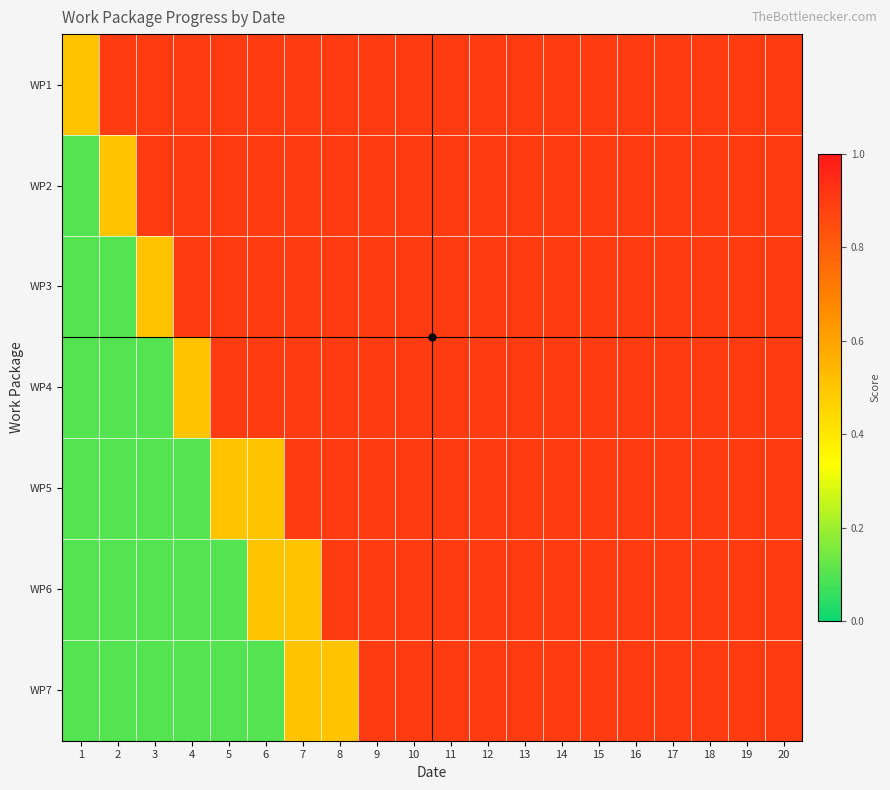

Rank the series at 8 from highest to lowest value.

WP1, WP2, WP3, WP4, WP5, WP6, WP7